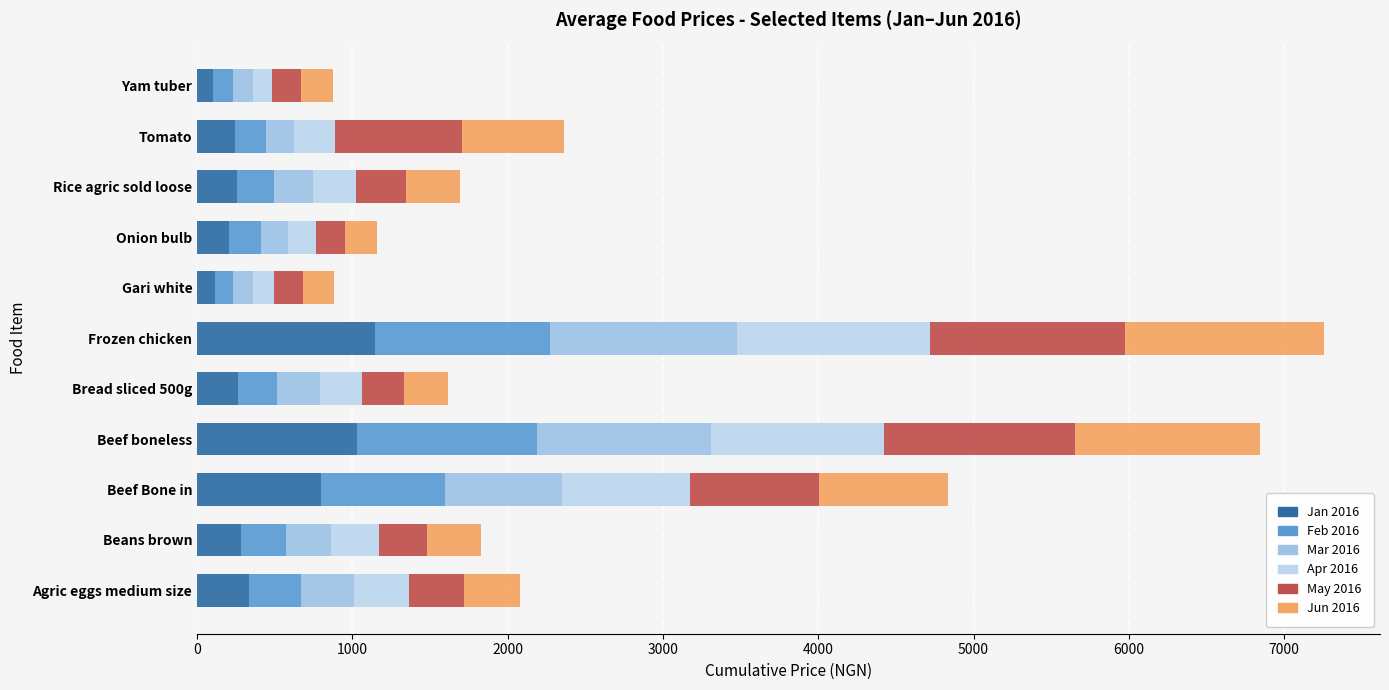

Which series has the widest spread of values?

Apr 2016